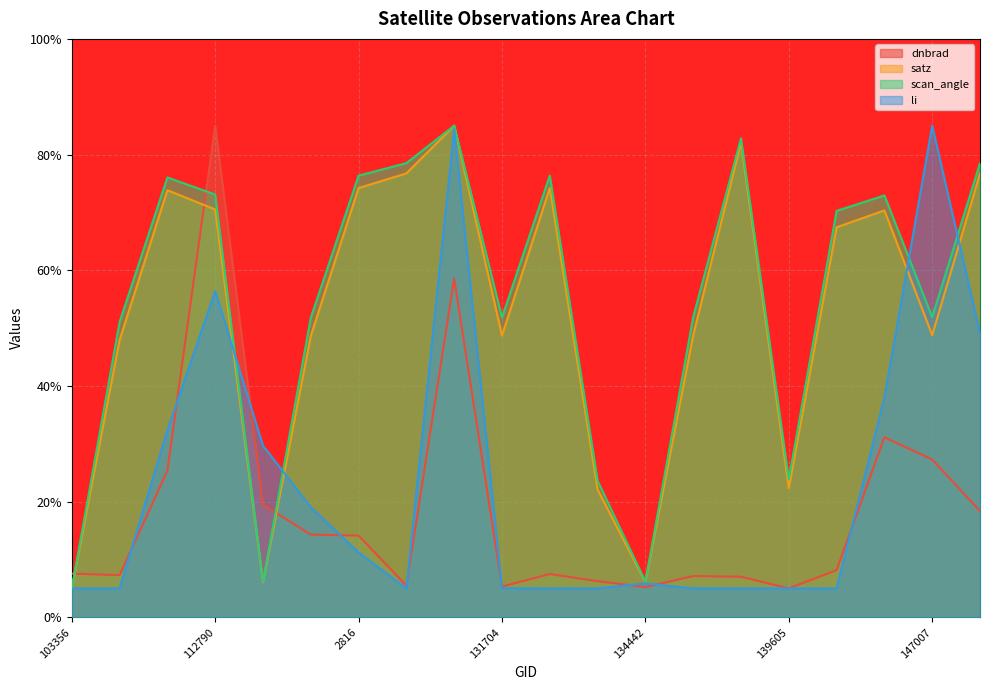

Which series has the largest total across all categories?

scan_angle